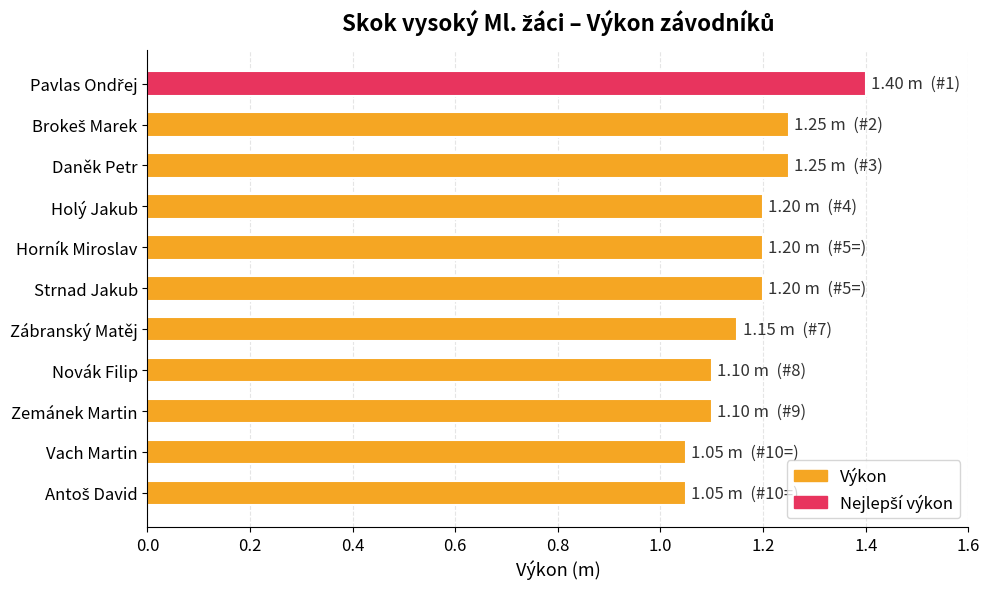

What position from the top is Zemánek Martin?

9